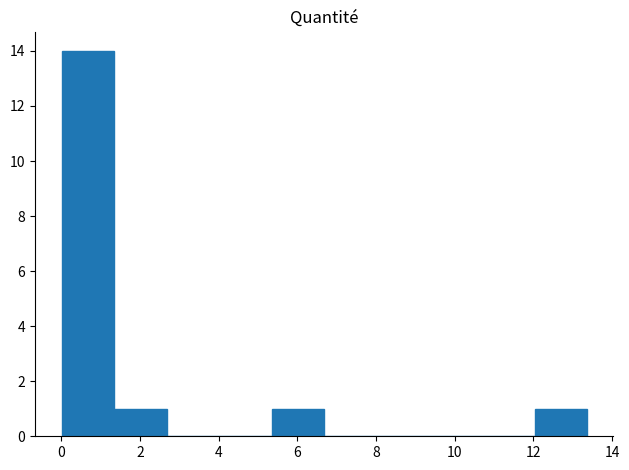

Reading left to right, list every bar in this chart as the range it spans on the x-axis followed by its height. Neither the bar edges nor the heights are printed on the chart, so give them approximately, as read against the axes.

0.0 to 1.4: 14
1.4 to 2.6: 1
2.6 to 4.0: 0
4.0 to 5.4: 0
5.4 to 6.6: 1
6.6 to 8.0: 0
8.0 to 9.4: 0
9.4 to 10.6: 0
10.6 to 12.0: 0
12.0 to 13.4: 1